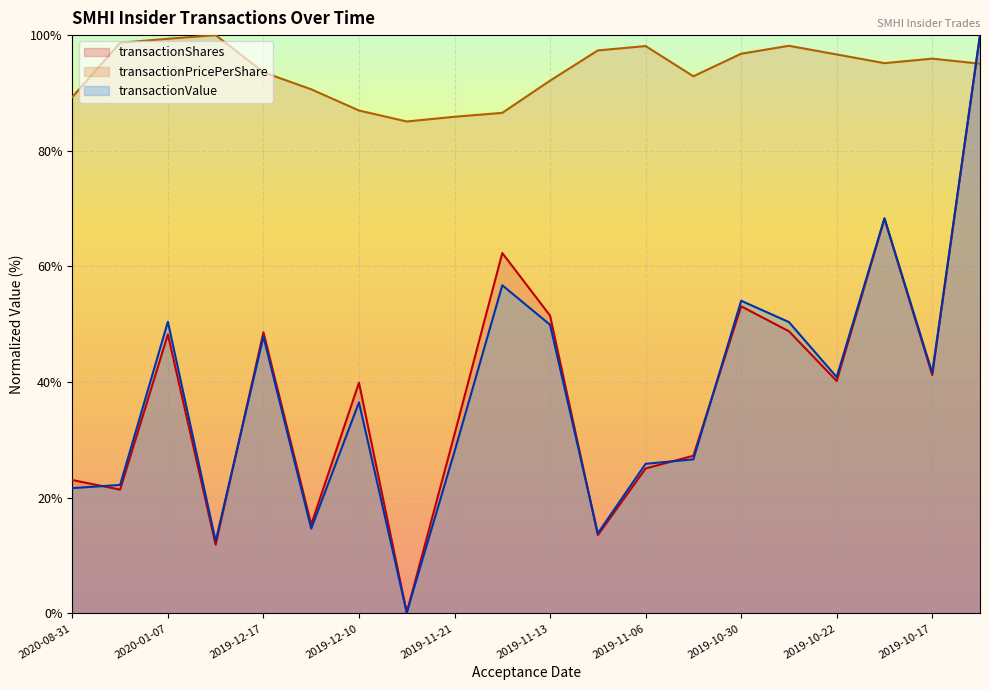

How many intersections are there between transactionPricePerShare and transactionShares?

1